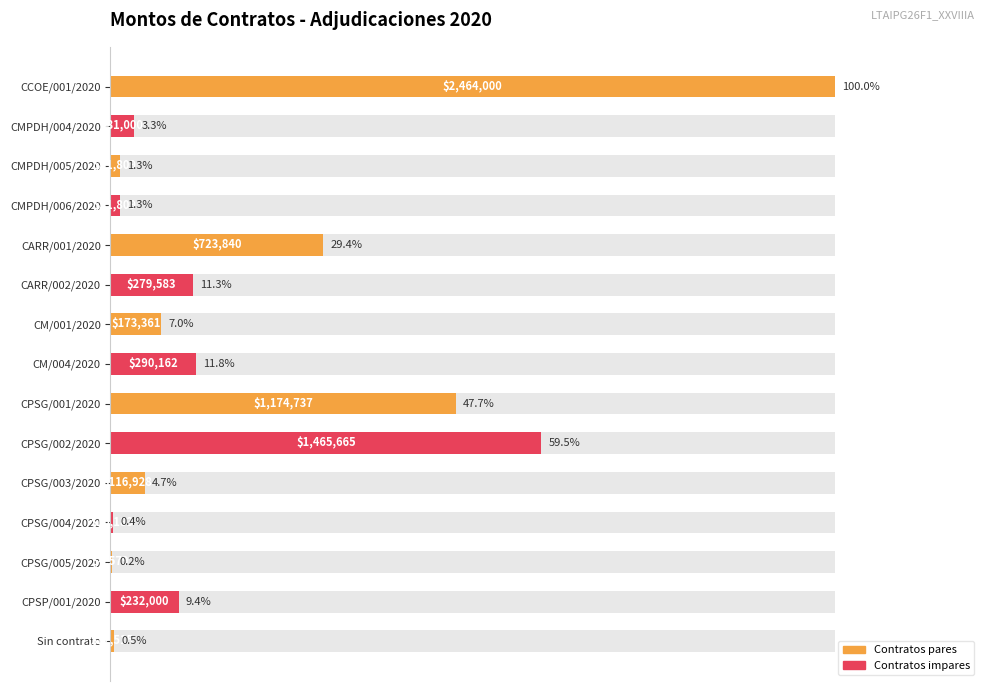

Reading right to left, extract all data points from this chart.

0.5	9.4	0.2	0.4	4.7	59.5	47.7	11.8	7.0	11.3	29.4	1.3	1.3	3.3	100.0